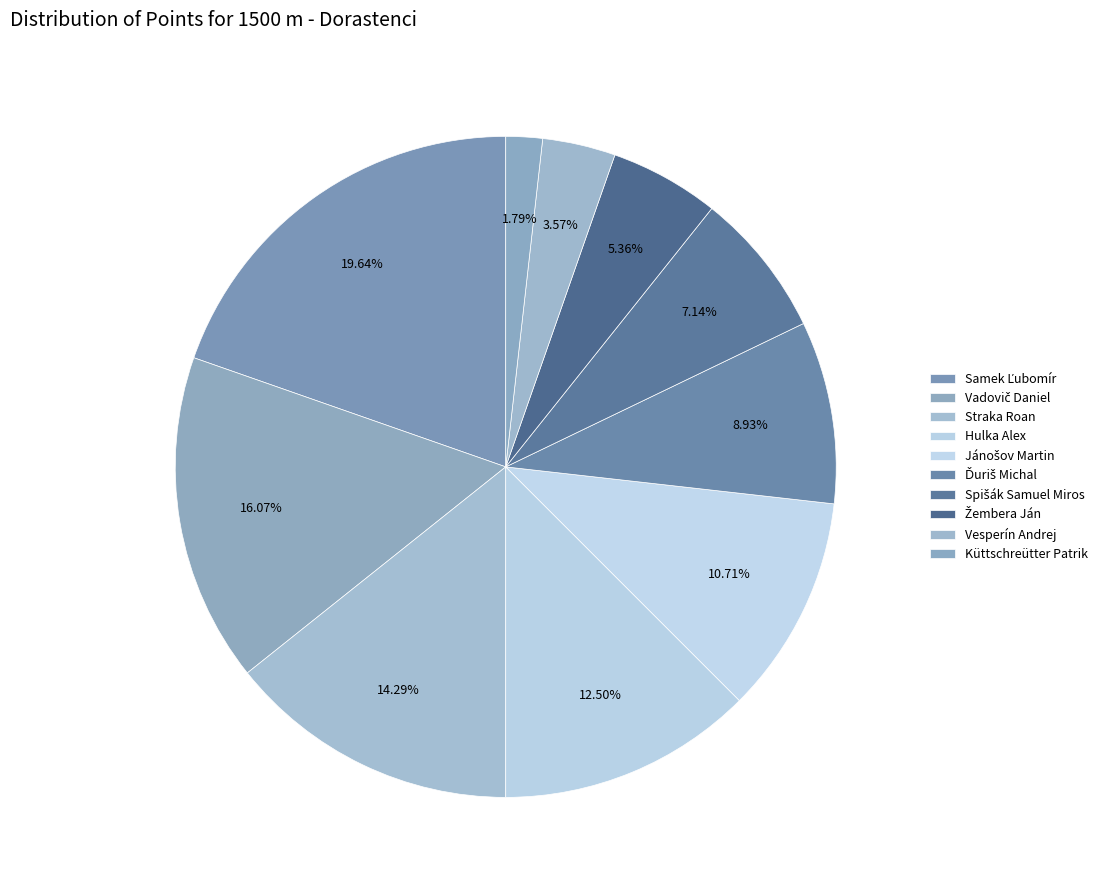

To the nearest percent, what is the average slice percentage?

10%